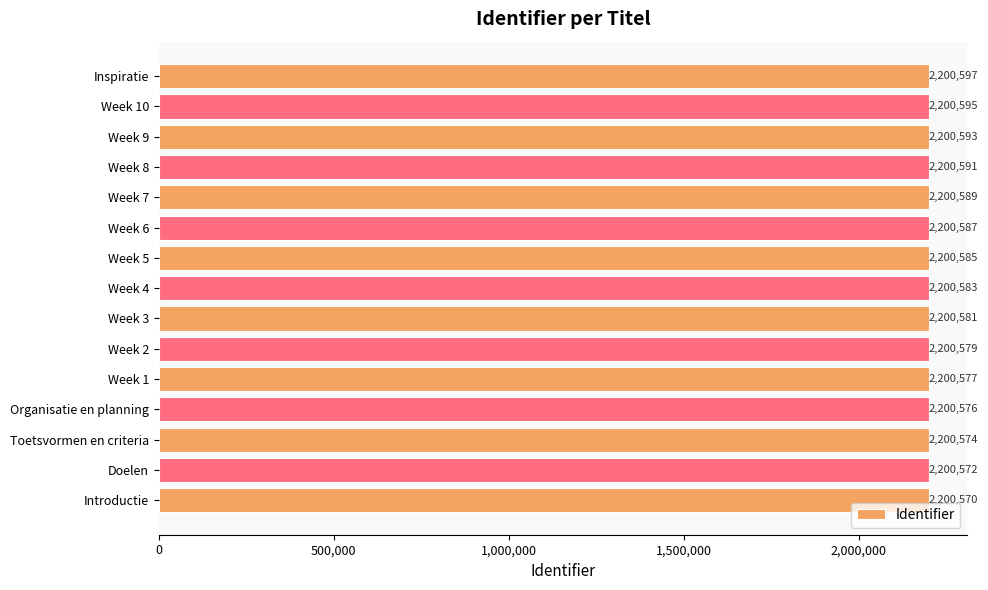

Are the bars horizontal?

Yes